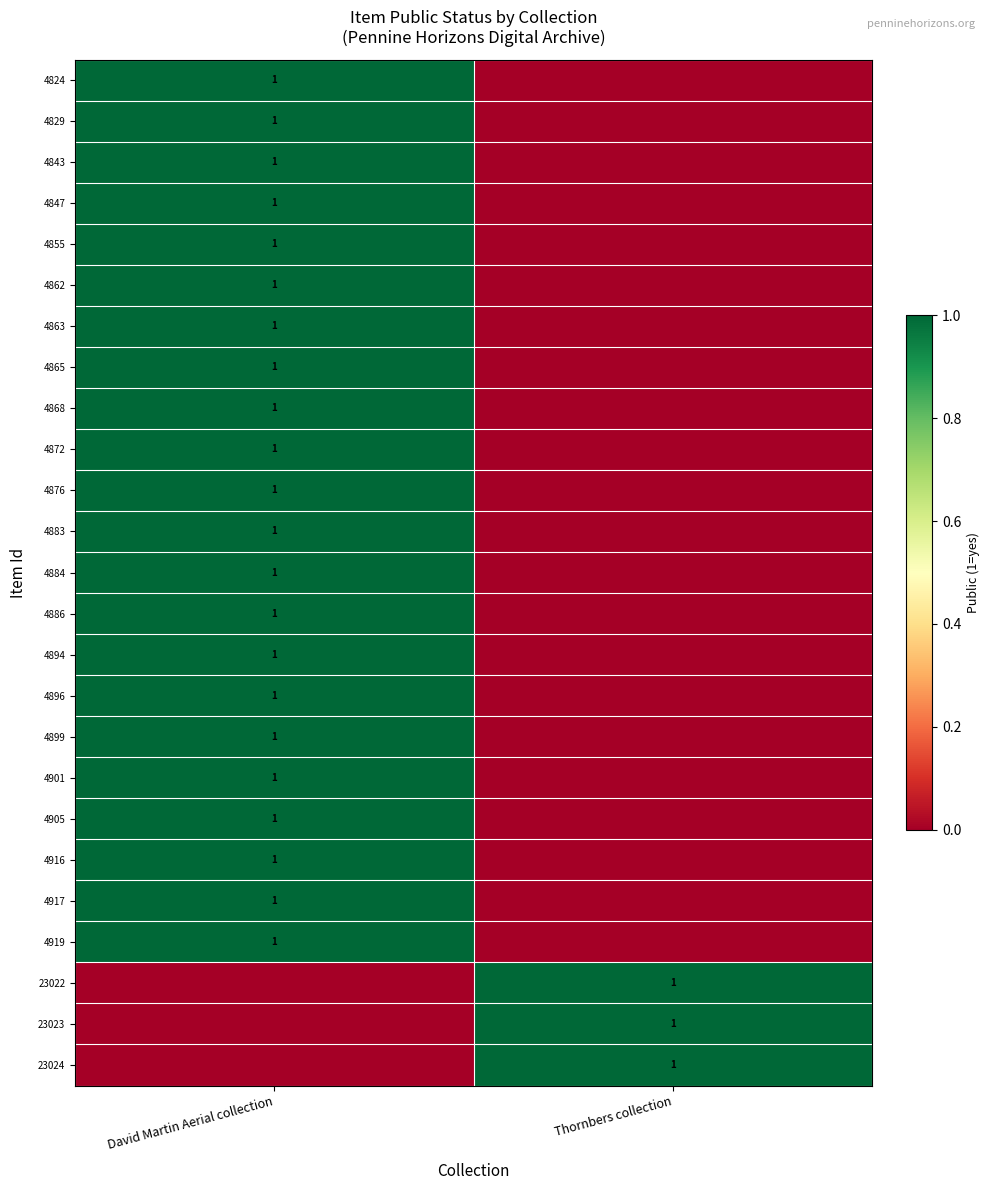

The value of 4883 at David Martin Aerial collection is 2. True or false?

False